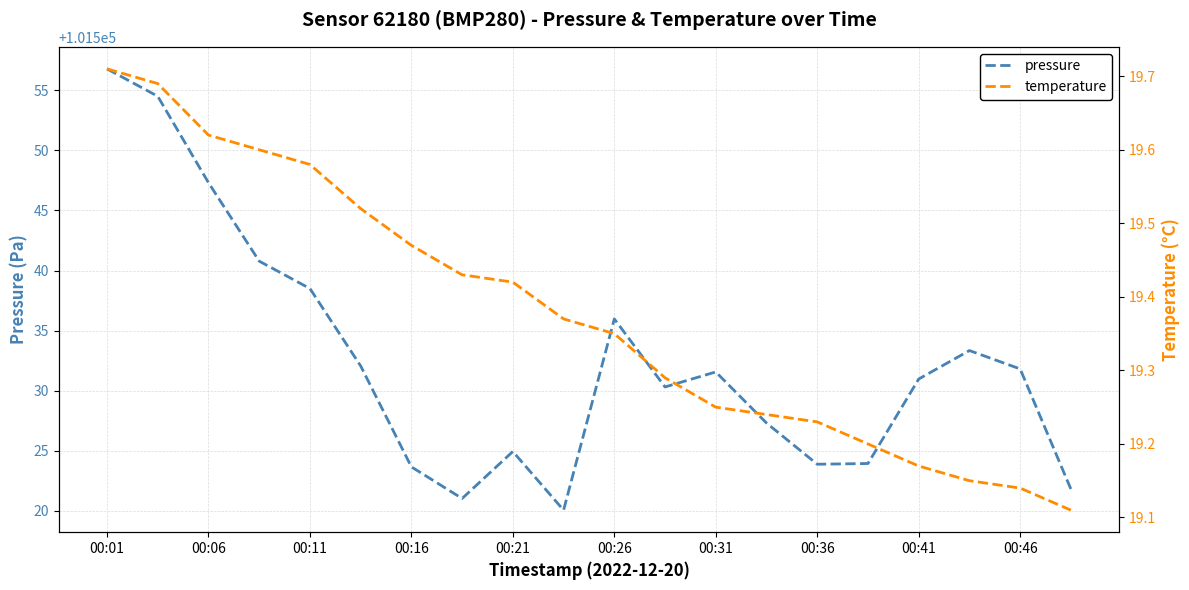

How many interior local peaks does the pressure series have?

4